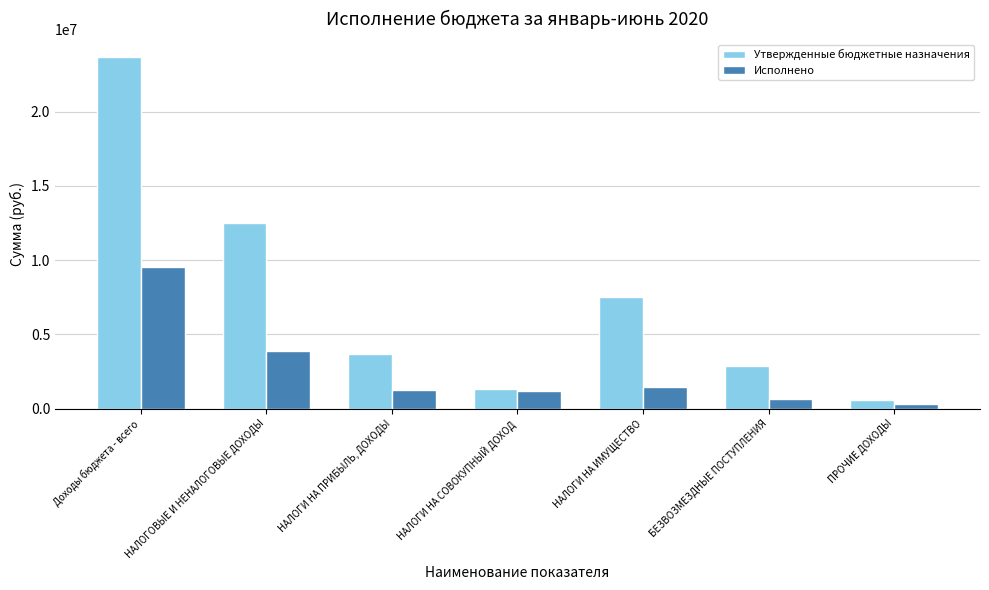

Reading right to left, extract all data points from this chart.

Утвержденные бюджетные назначения: 560000.0	2900000.0	7501600.0	1325200.0	3698300.0	12525100.0	23689000.0
Исполнено: 327700.0	672300.0	1421566.7	1165233.7	1270981.4	3857781.8	9509844.1